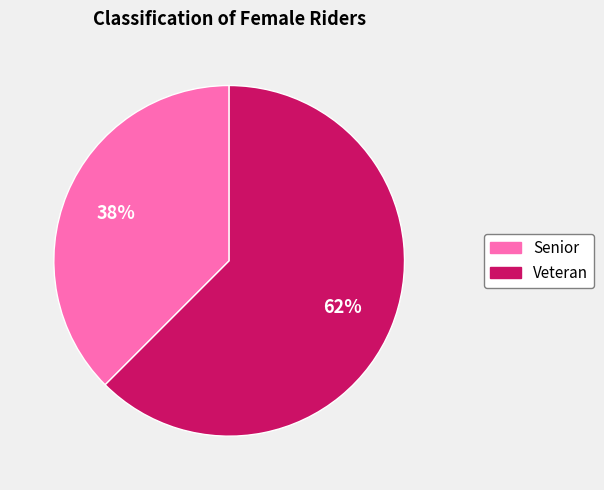

Does any single category account for the majority?

Yes